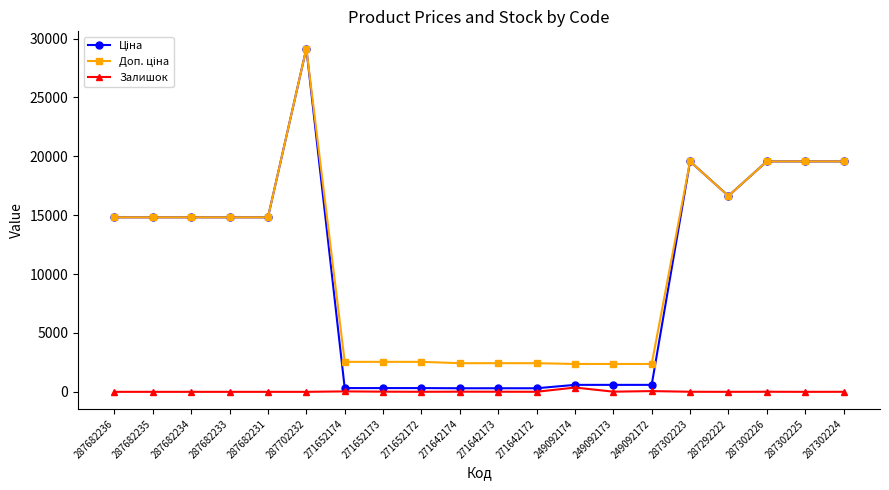

Does the chart display data point markers on the line(s)?

Yes